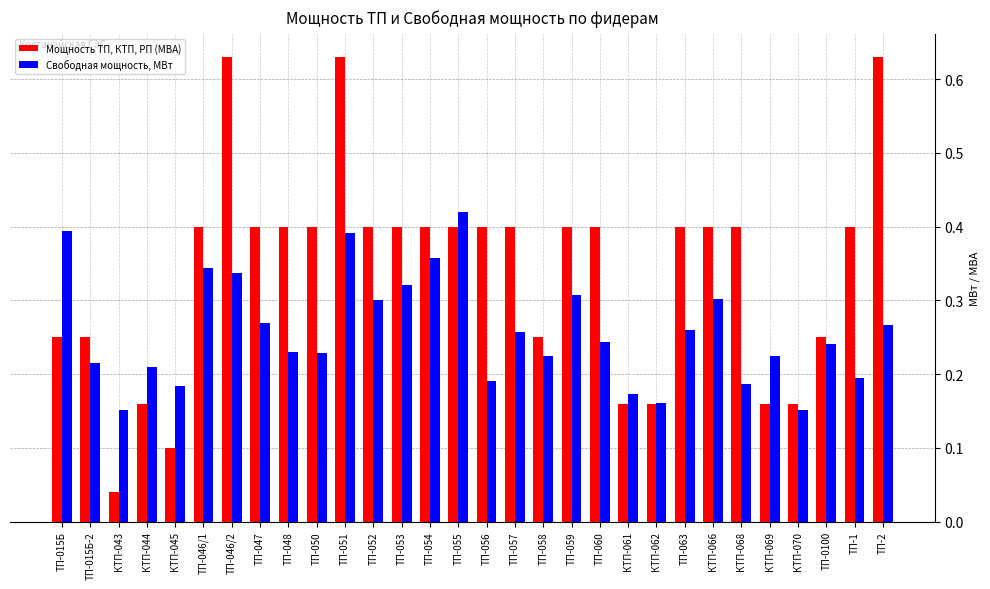

What is the sum of all Мощность ТП, КТП, РП (МВА) values?

10.2